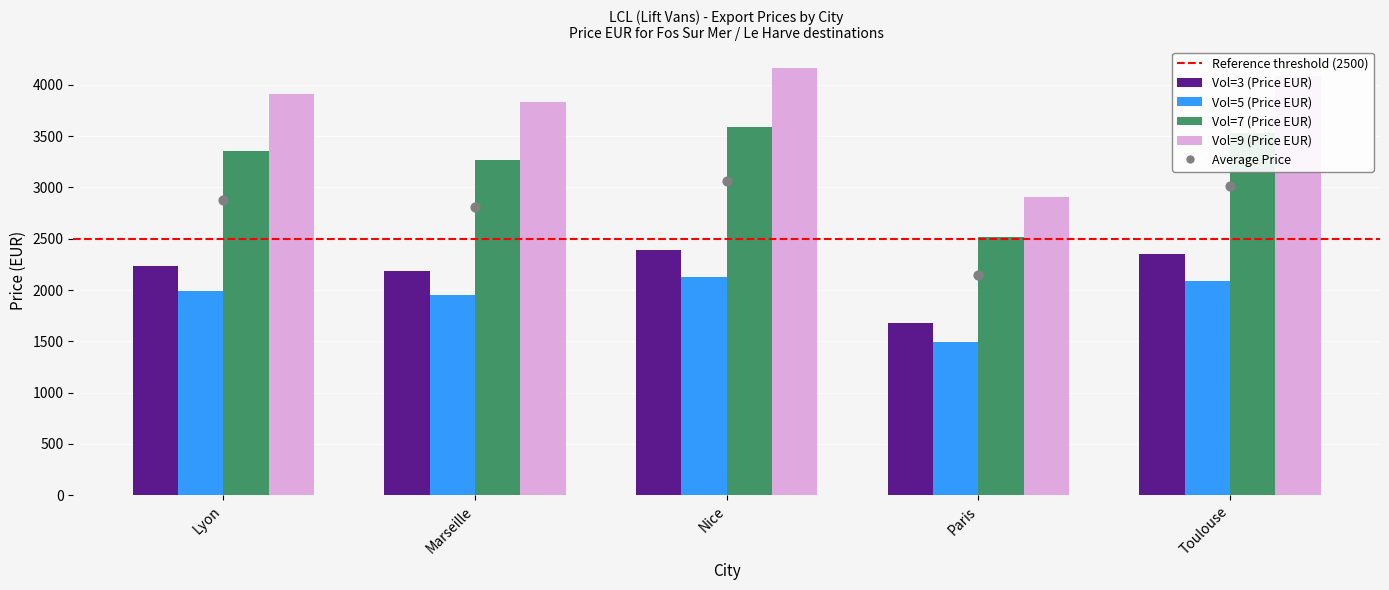

Which series contains the lowest Y value?

Vol=5 (Price EUR)